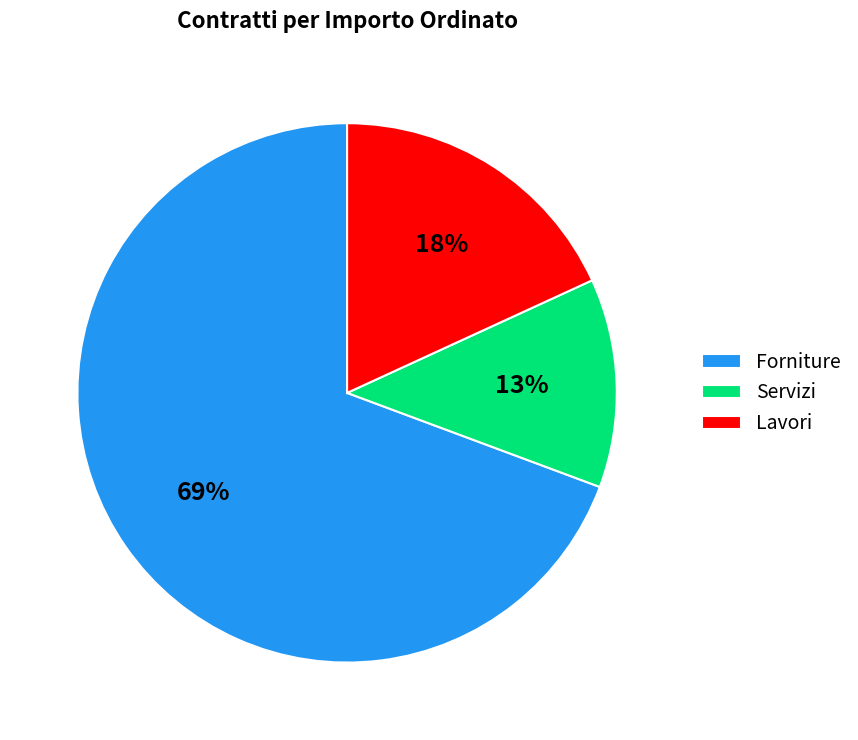

How many slices are in this pie chart?

3